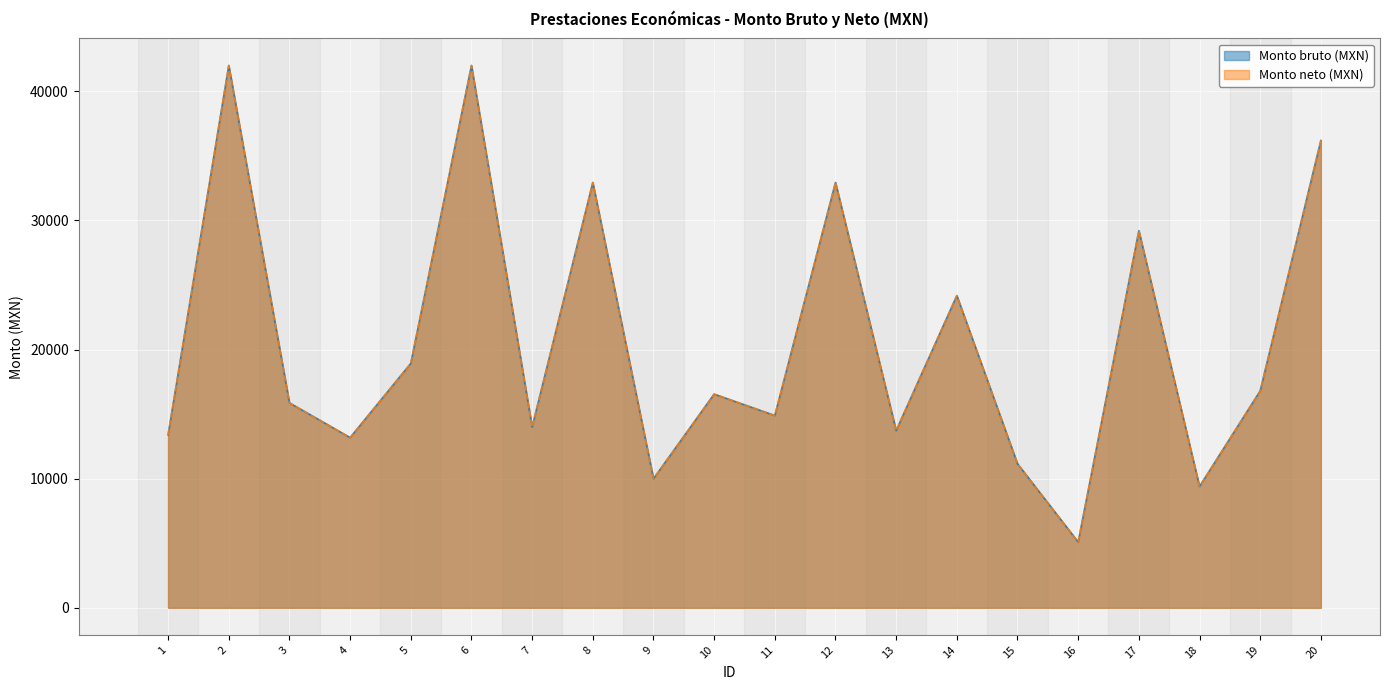

Which series changed the most between 13 and 14?

Monto bruto (MXN)